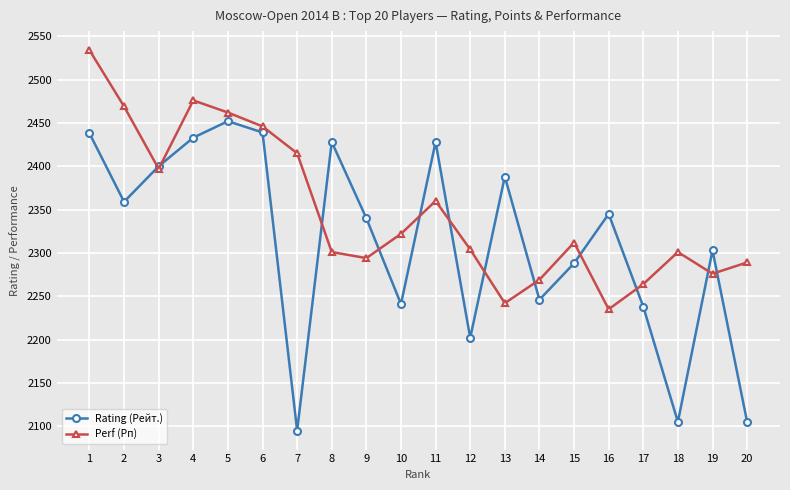

The value of Rating (Рейт.) at 11 is 3418. True or false?

False